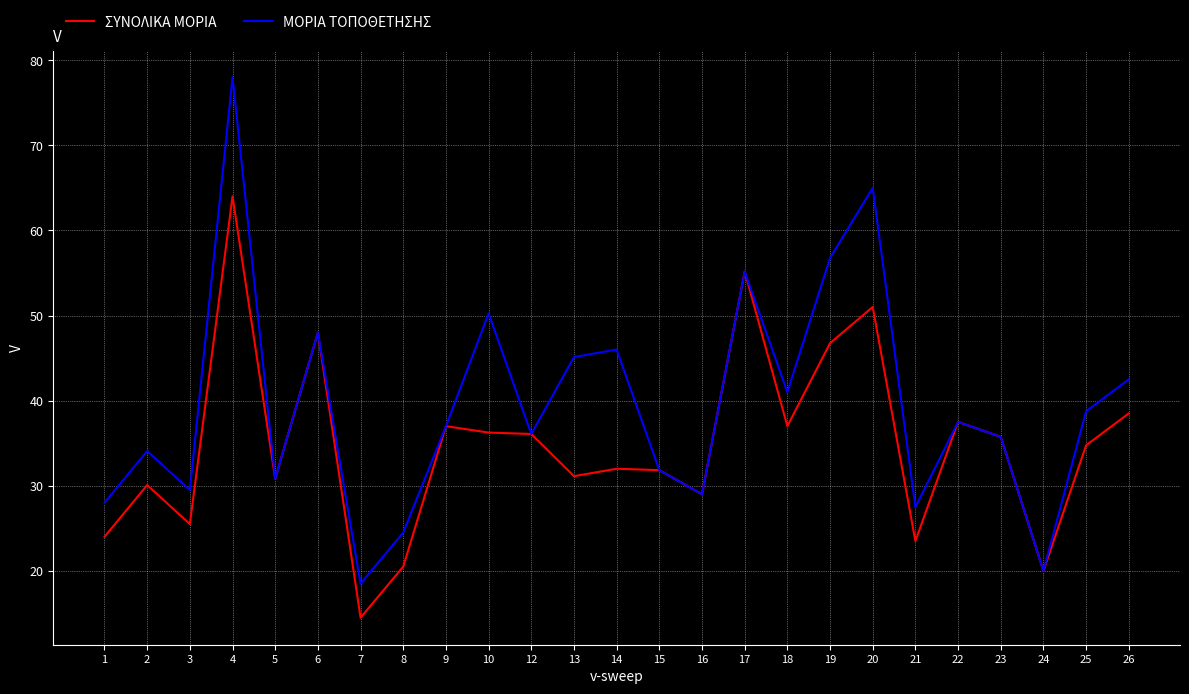

What is the maximum value shown in the chart?

78.0